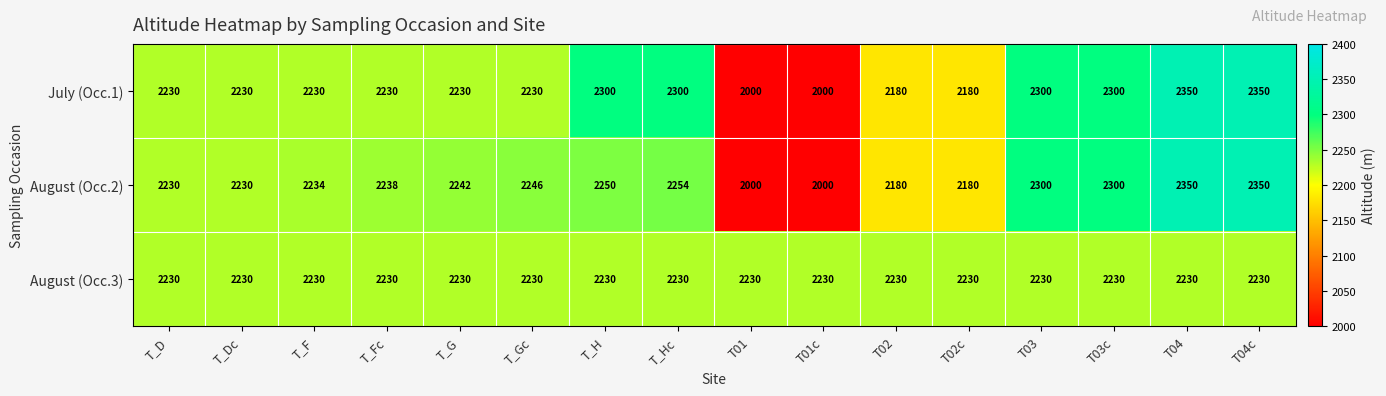

Is it true that August (Occ.2) equals 657 at T_Fc?

False